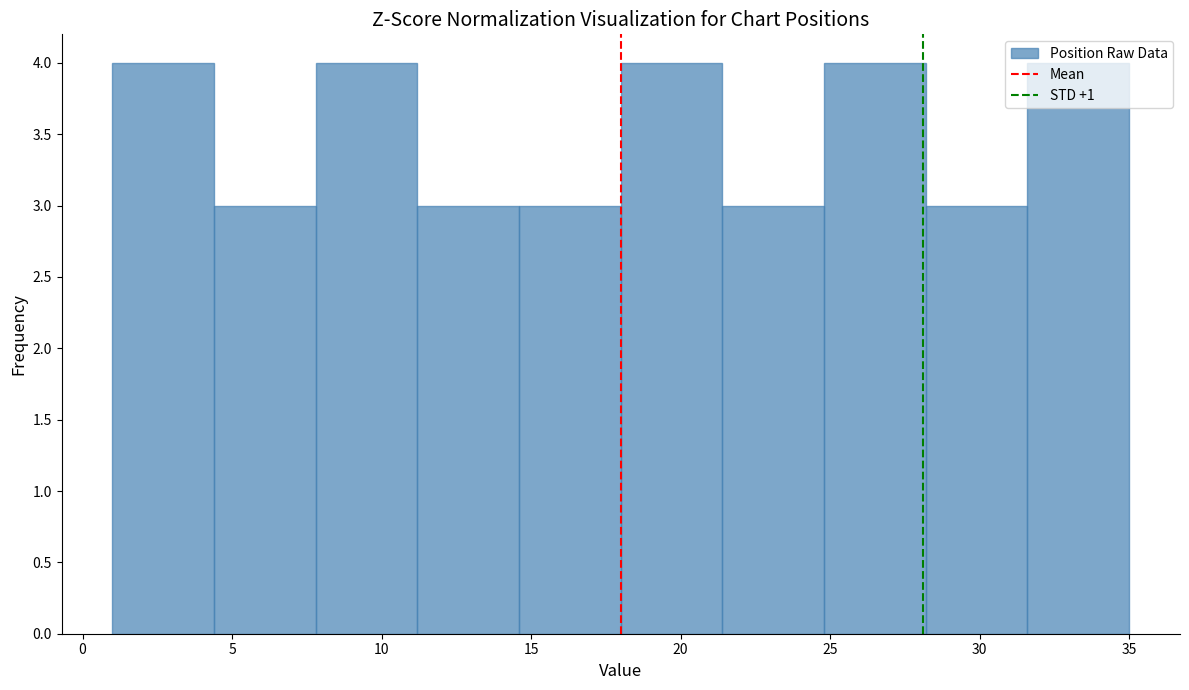

Reading left to right, transcribe this chart: for each bar, give the range it covers on the x-axis and its height. Neither the bar edges nor the heights are printed on the chart, so give them approximately, as read against the axes.

1.0 to 4.4: 4
4.4 to 7.8: 3
7.8 to 11.2: 4
11.2 to 14.6: 3
14.6 to 18.0: 3
18.0 to 21.4: 4
21.4 to 24.8: 3
24.8 to 28.2: 4
28.2 to 31.6: 3
31.6 to 35.0: 4